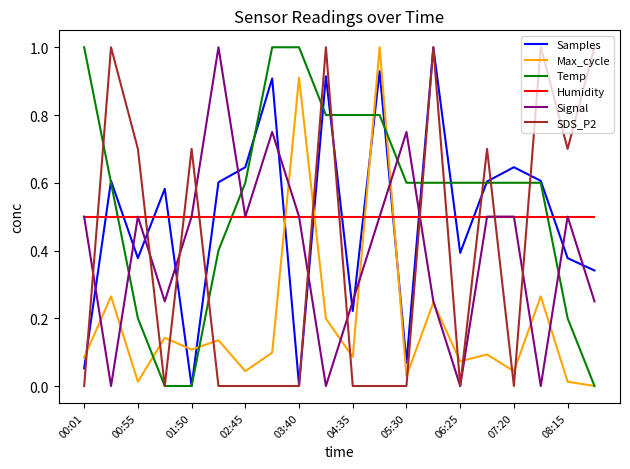

True or false: Humidity and Max_cycle cross at least once.

True